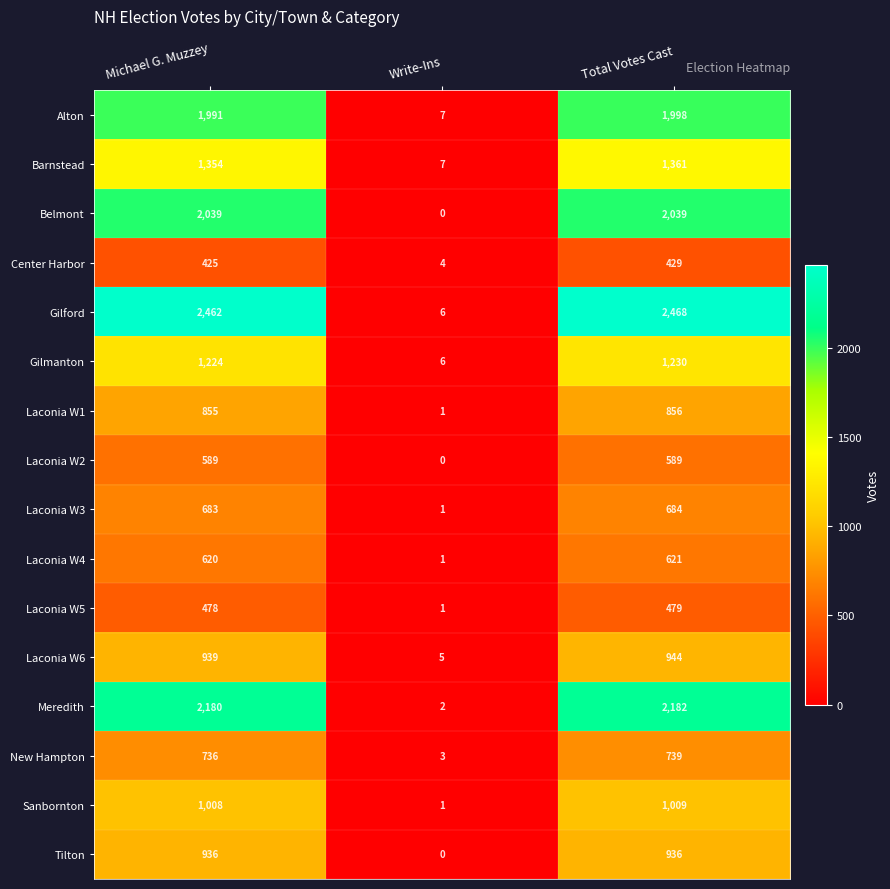

Where is Sanbornton nearest to the value 505?

Michael G. Muzzey